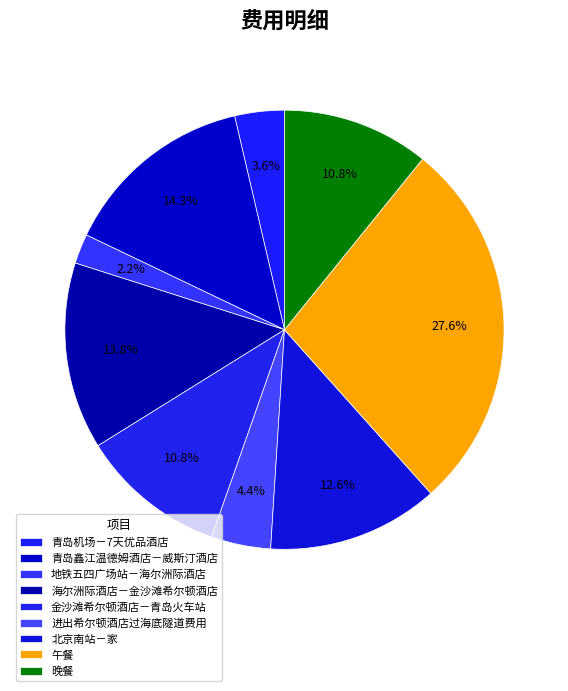

Which slice is the smallest?

地铁五四广场站－海尔洲际酒店